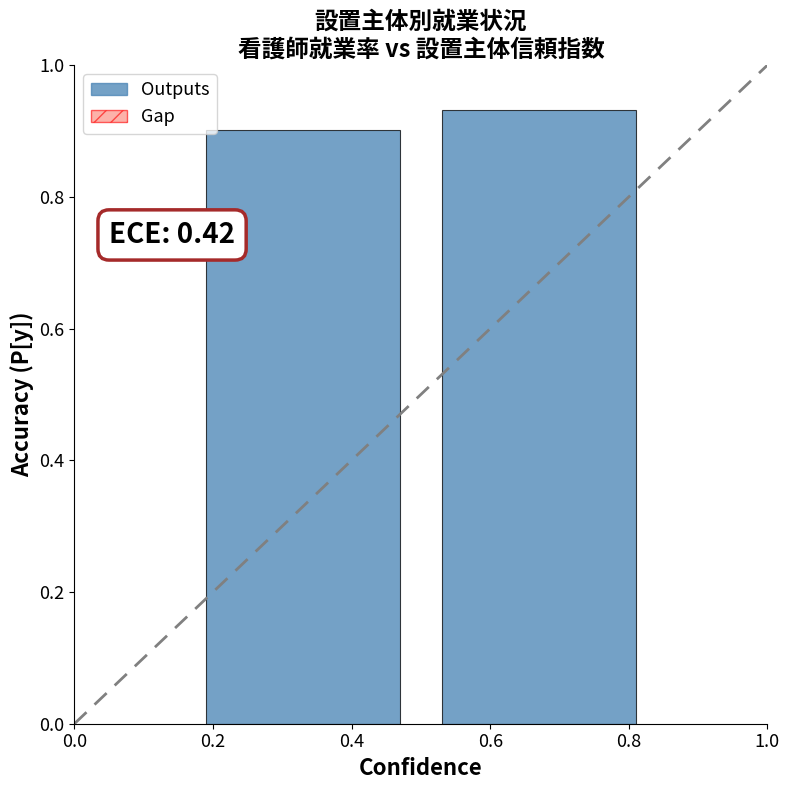

Which label corresponds to the largest value in the chart?

0.6